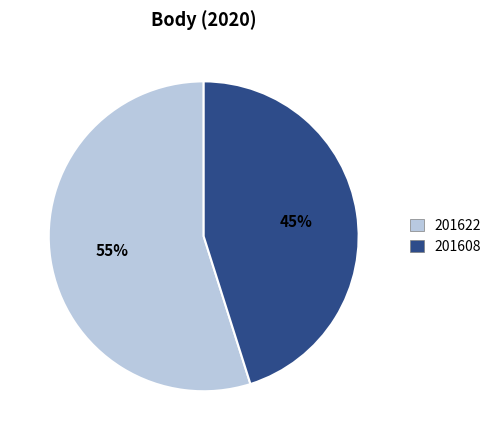

Which category has the smallest portion of the pie?

201608